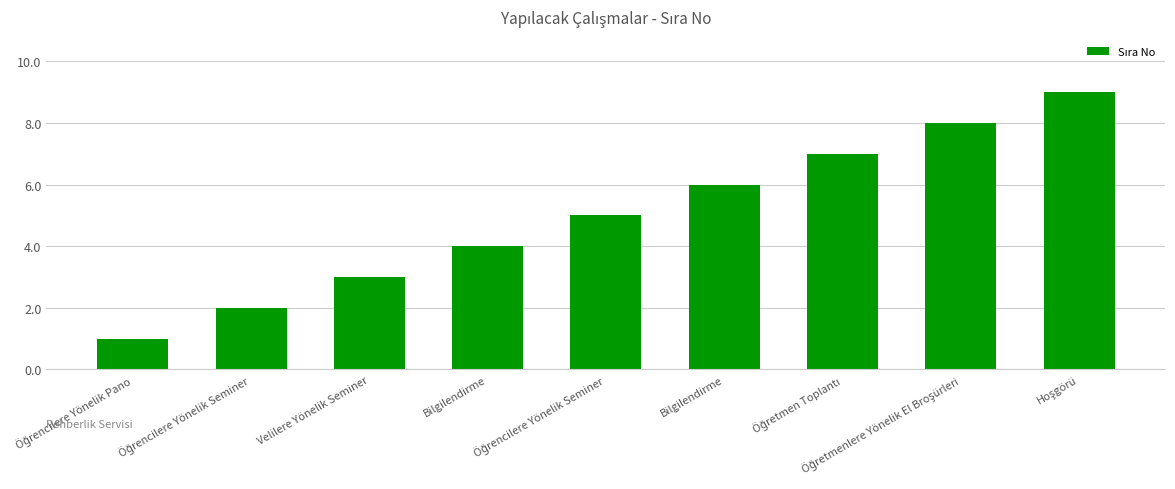

Reading right to left, transcribe all the data shown in this chart.

Hoşgörü=9	Öğretmenlere Yönelik El Broşürleri=8	Öğretmen Toplantı=7	Bilgilendirme=6	Öğrencilere Yönelik Seminer=5	Bilgilendirme=4	Velilere Yönelik Seminer=3	Öğrencilere Yönelik Seminer=2	Öğrencilere Yönelik Pano=1